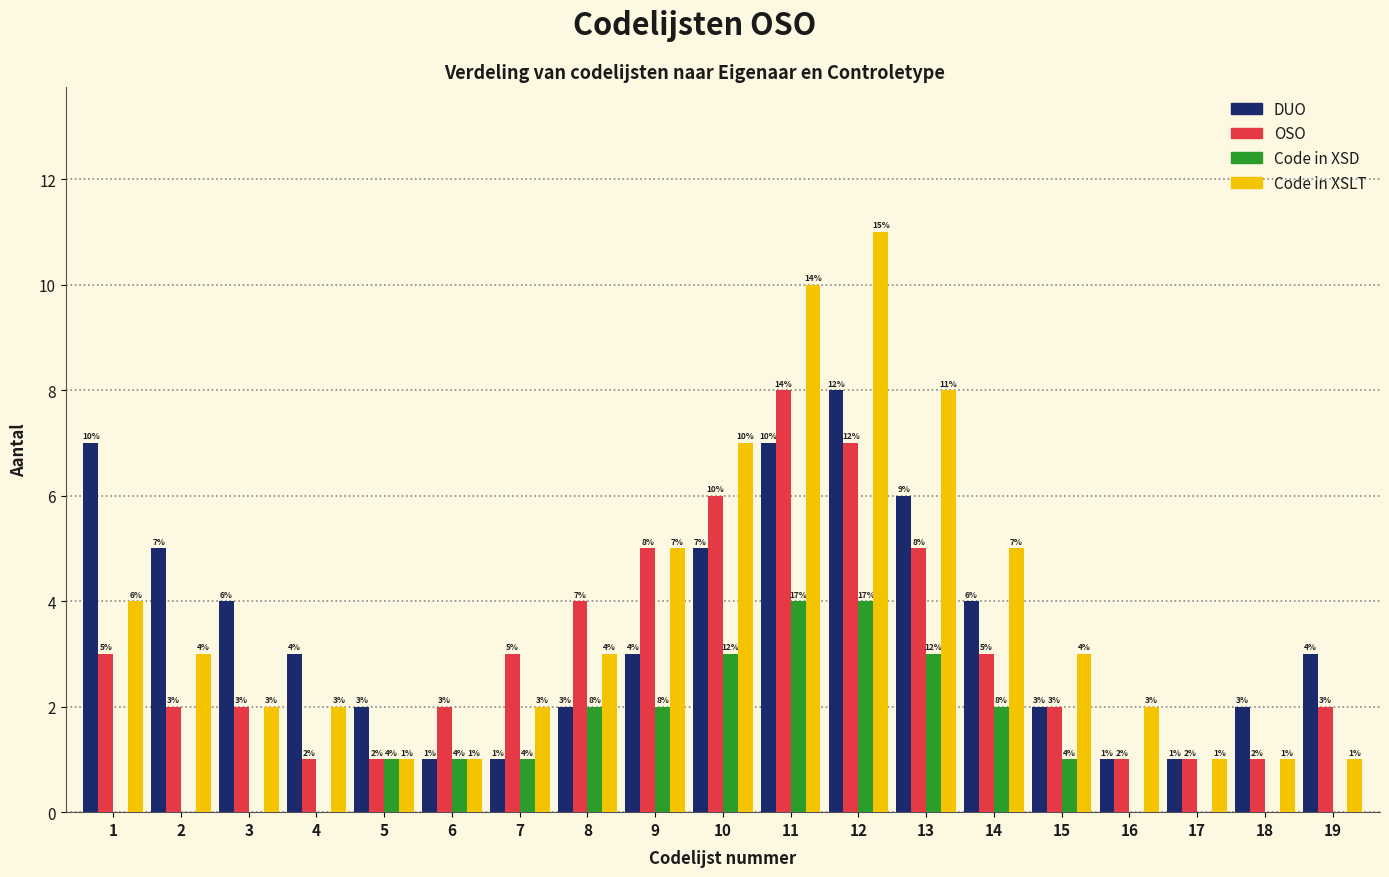

Which category has the highest value across all series?

12